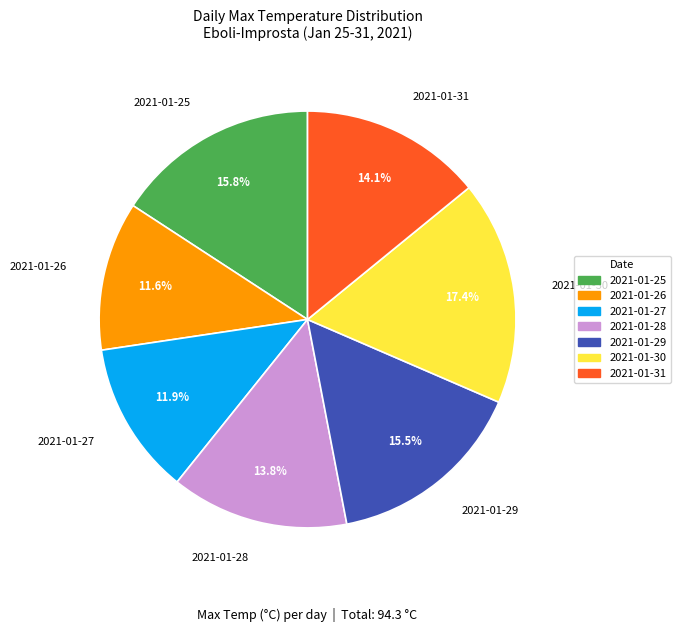

Between 2021-01-30 and 2021-01-28, which is larger?

2021-01-30